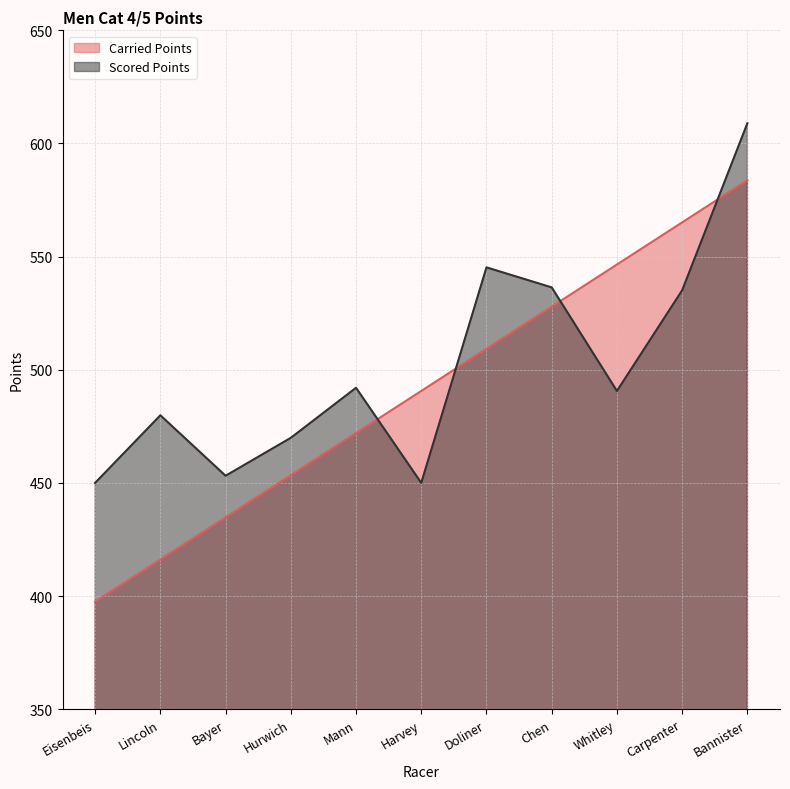

How many times do Carried Points and Scored Points cross each other?

4